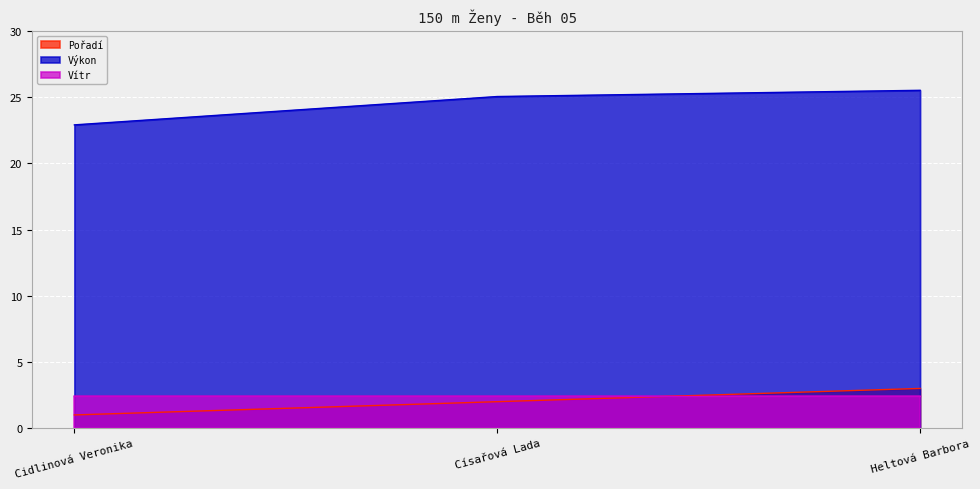

Does the chart display data point markers on the line(s)?

No